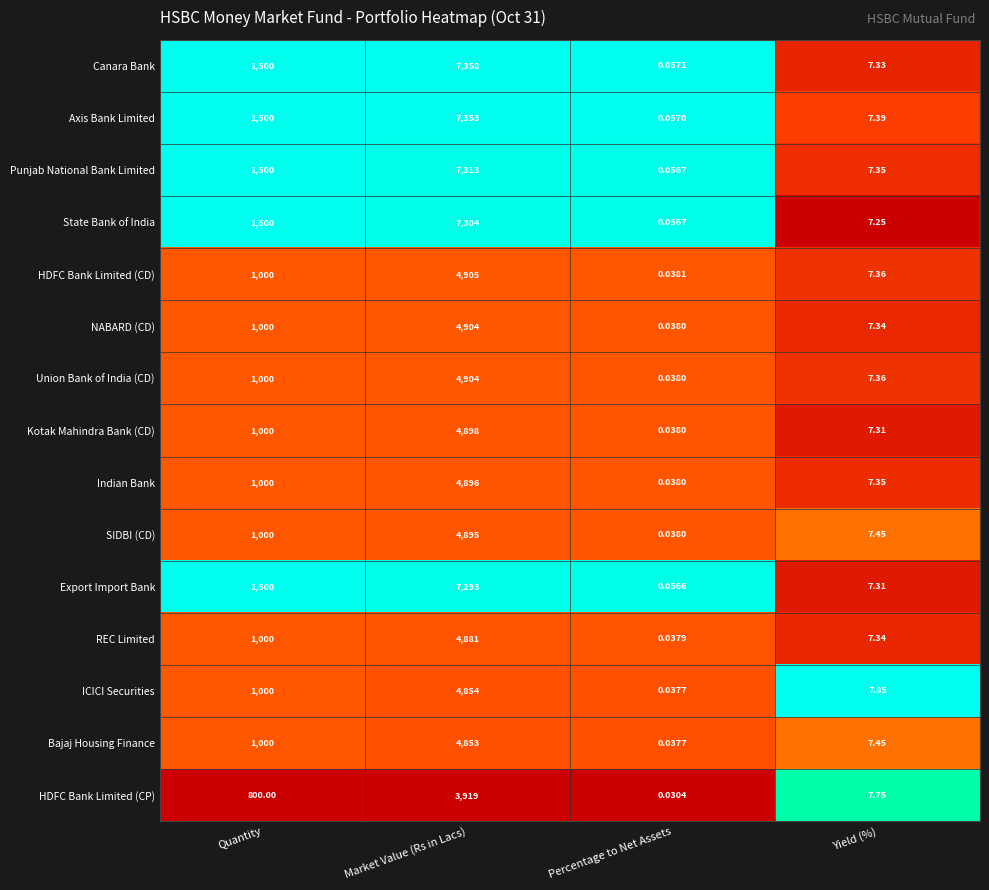

What is the total value across all series at Quantity?

17300.0